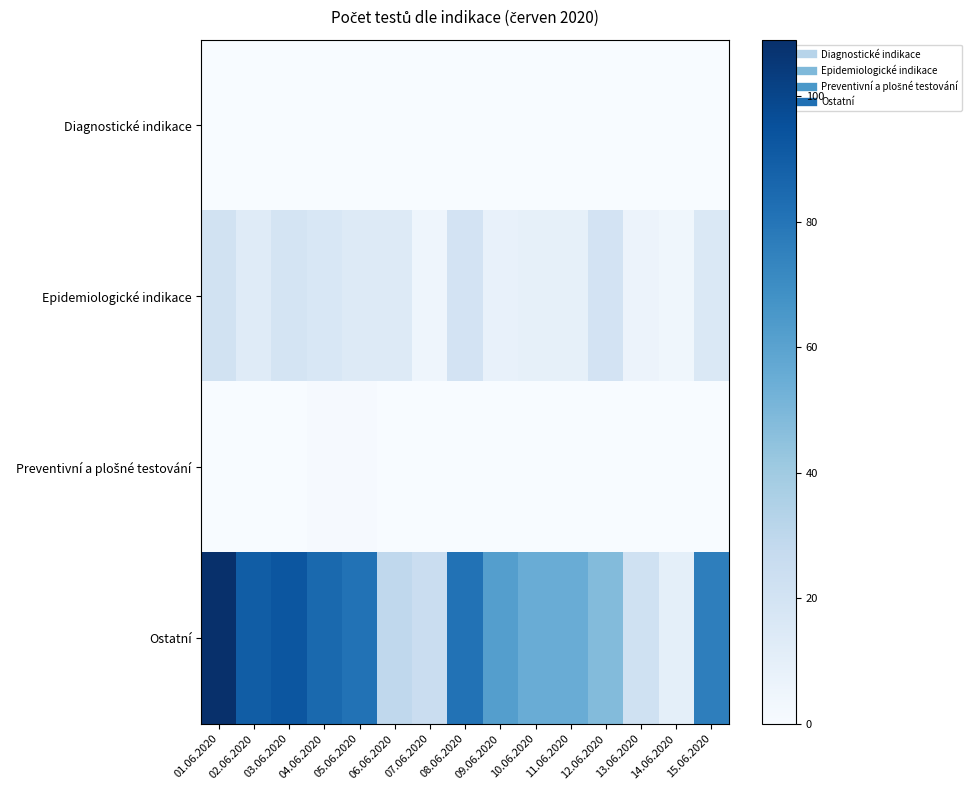

At how many categories does at least one series exceed 10?

14